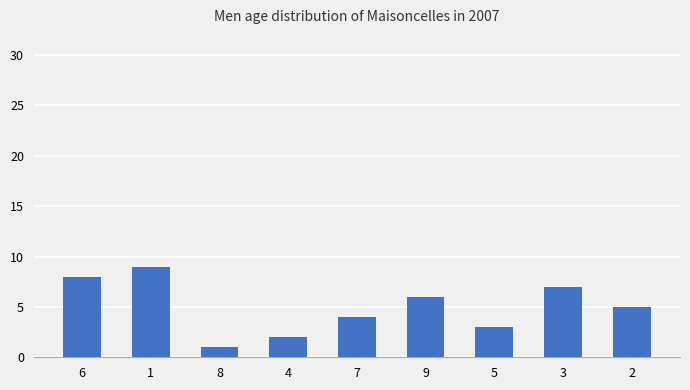

Are the bars horizontal?

No